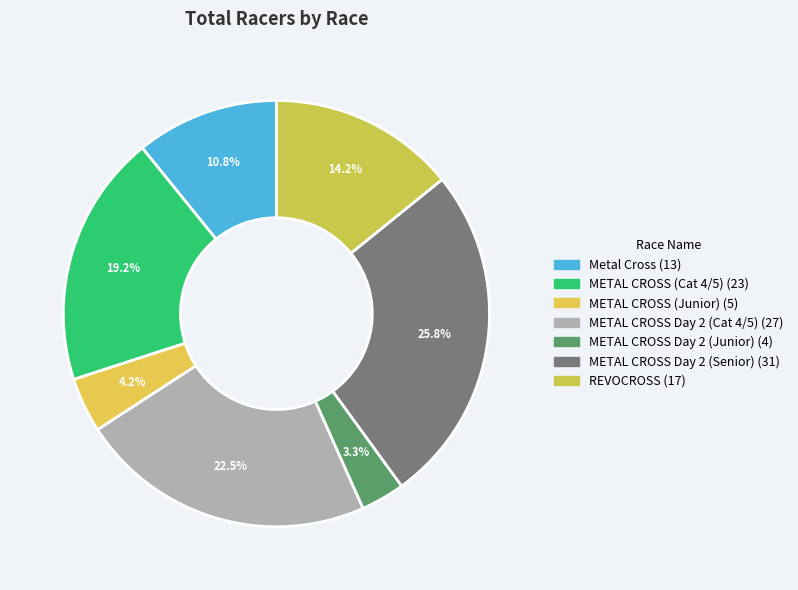

How many slices are in this pie chart?

7